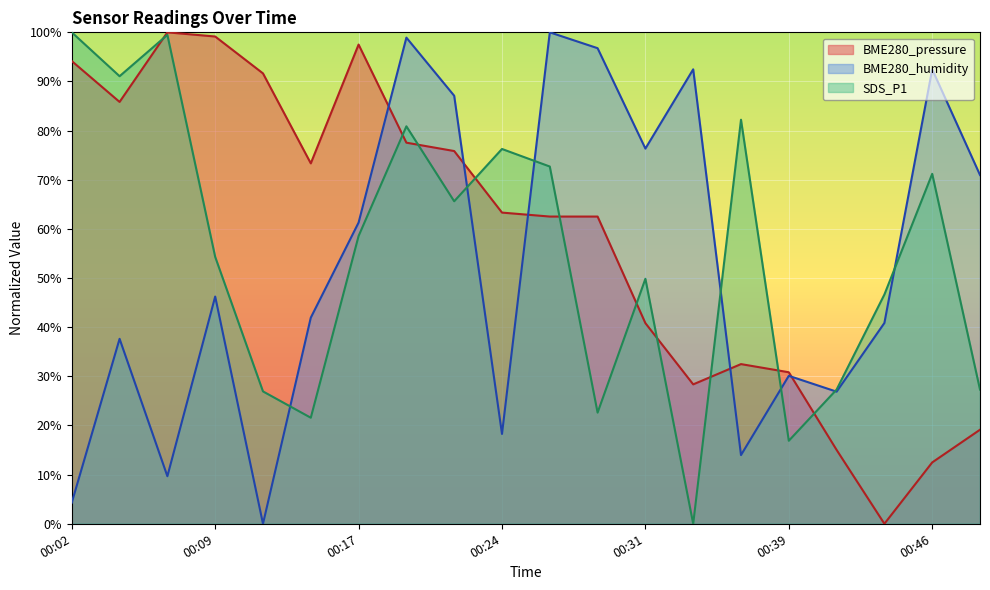

Which has a higher value, 00:29 or 00:12?

00:12